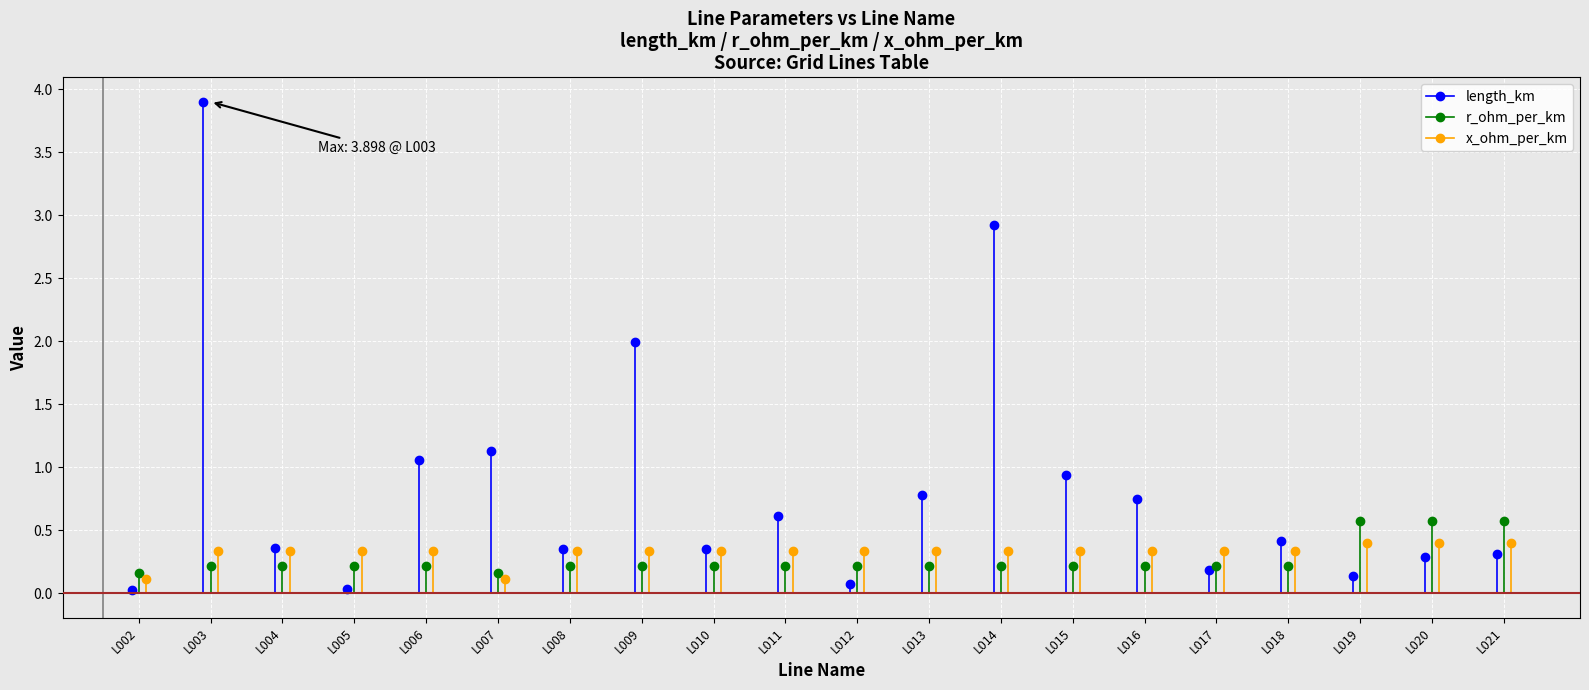

How many x_ohm_per_km values are between 0 and 1?

20